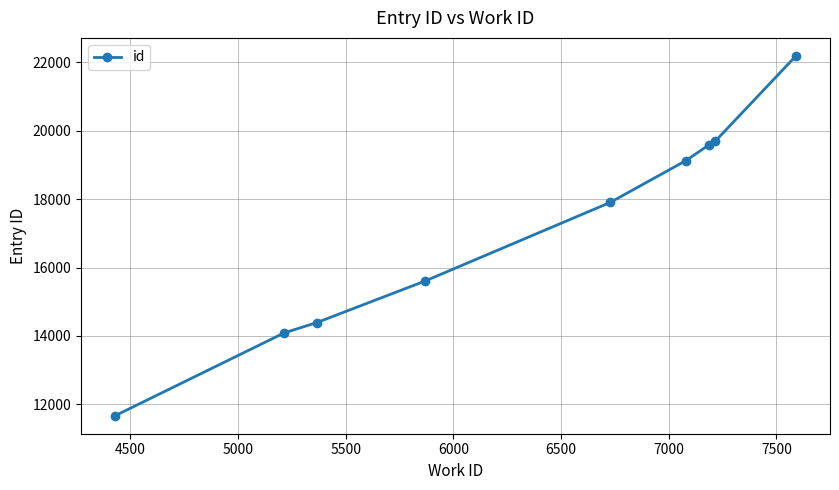

What is the difference between the maximum and minimum values?

10521